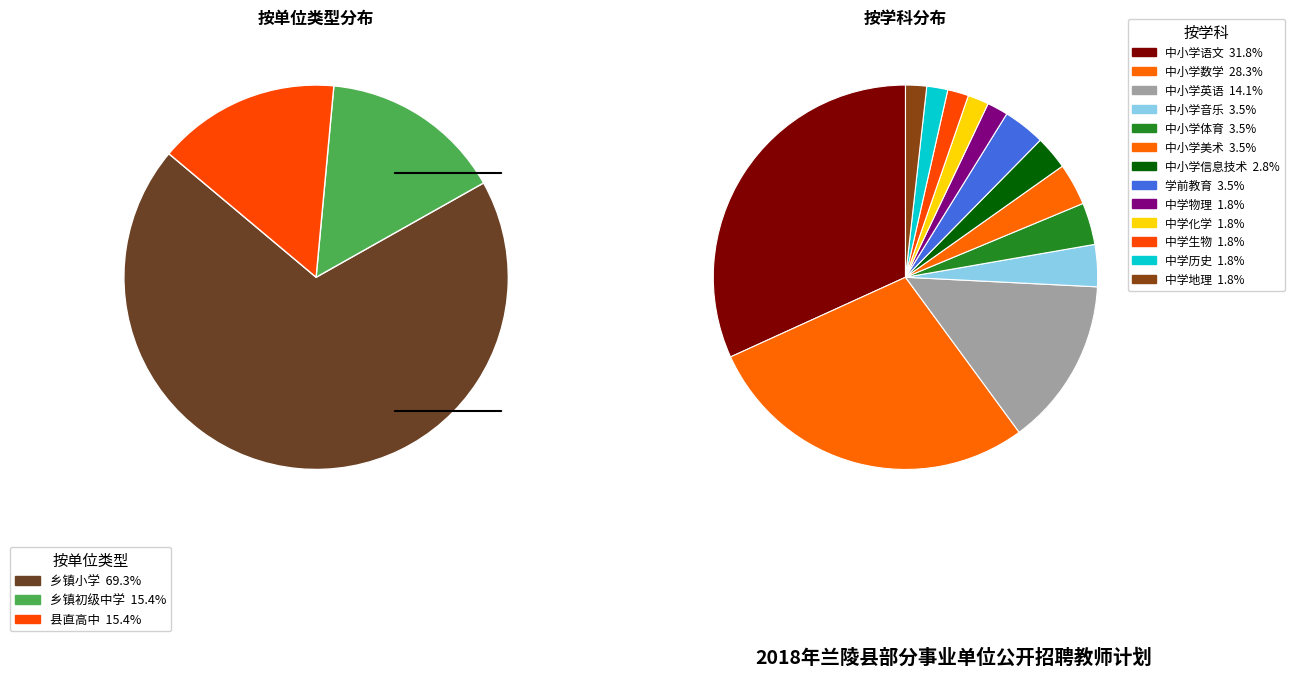

Do 中学历史 and 中小学英语 together represent more than half of the pie?

No